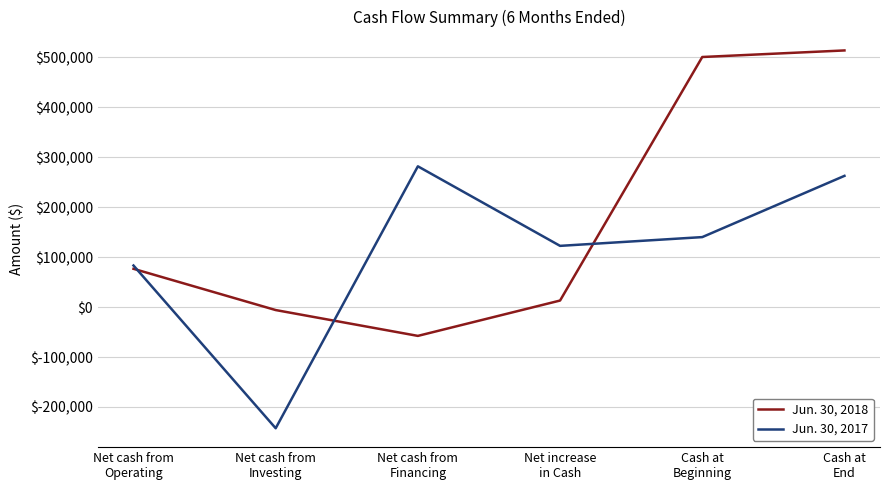

Reading left to right, transcribe all the data shown in this chart.

Jun. 30, 2018: Net cash from
Operating=76696	Net cash from
Investing=-5907	Net cash from
Financing=-57643	Net increase
in Cash=13146	Cash at
Beginning=500841	Cash at
End=513987
Jun. 30, 2017: Net cash from
Operating=83298	Net cash from
Investing=-242597	Net cash from
Financing=281942	Net increase
in Cash=122643	Cash at
Beginning=140186	Cash at
End=262829